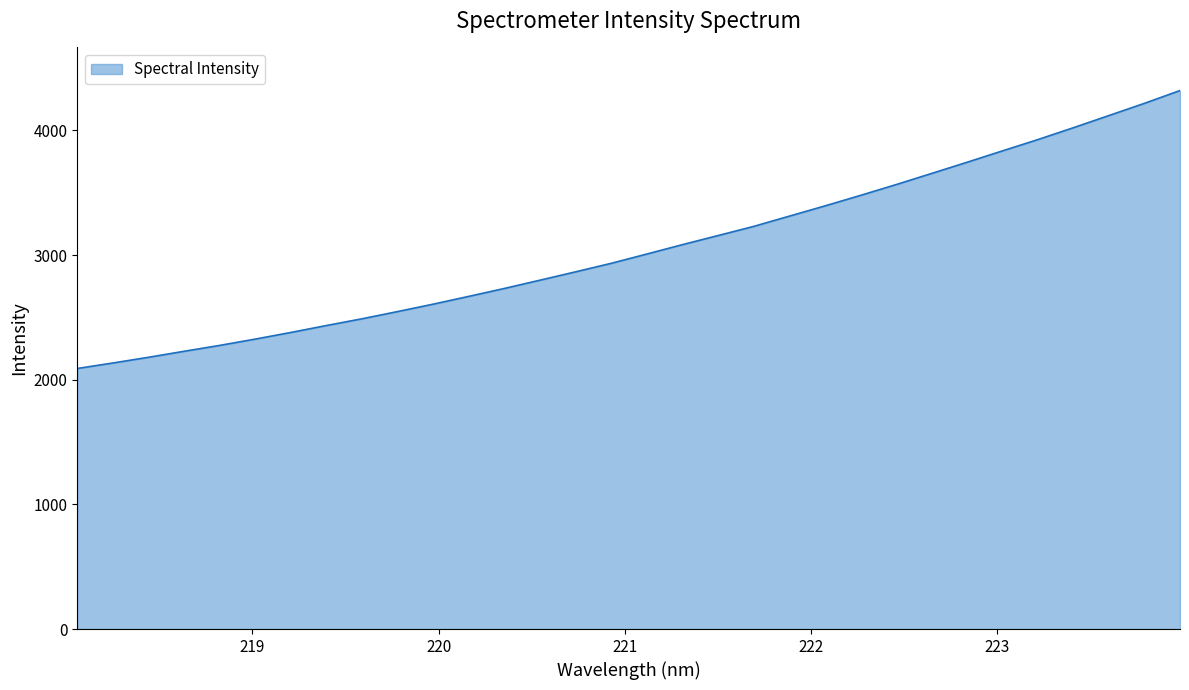

Reading right to left, what are all the values shown in this chart?

4319.9	4217.2	4119.3	4021.7	3926.4	3835.4	3743.7	3653.8	3564.3	3477.9	3393.5	3311.5	3229.5	3156.2	3083.4	3008.1	2933.8	2865.6	2798.7	2732.3	2668.8	2606.4	2546.9	2489.0	2434.9	2379.1	2326.0	2275.3	2228.1	2179.9	2134.2	2090.1